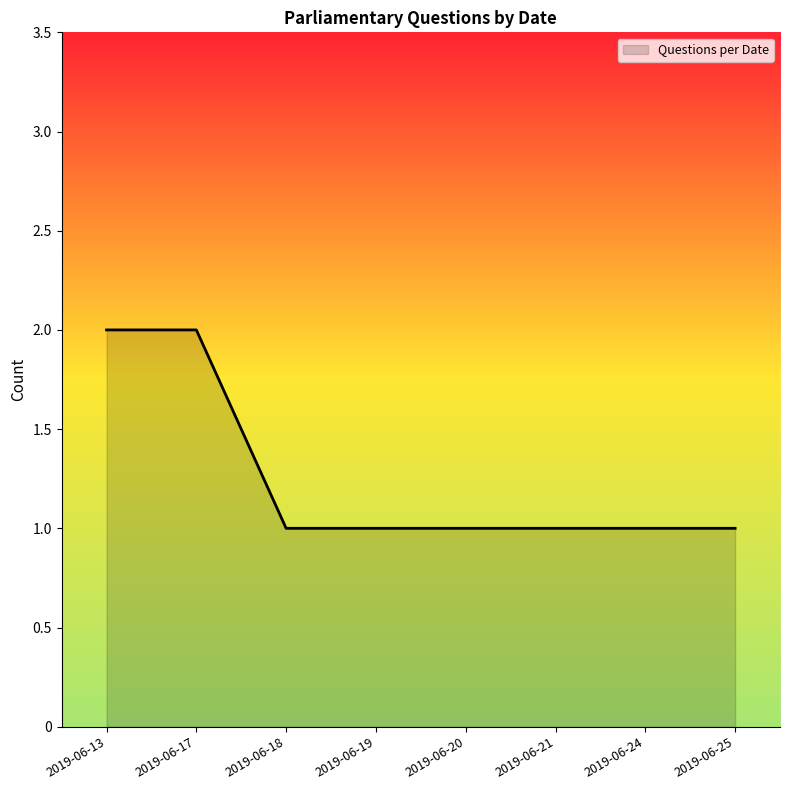

True or false: the data shows 1 at 2019-06-21.

True